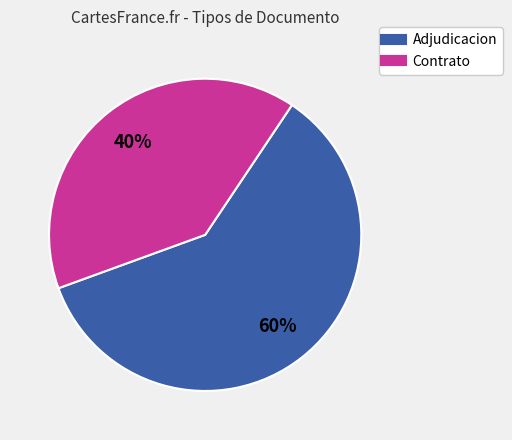

Does any single category account for the majority?

Yes